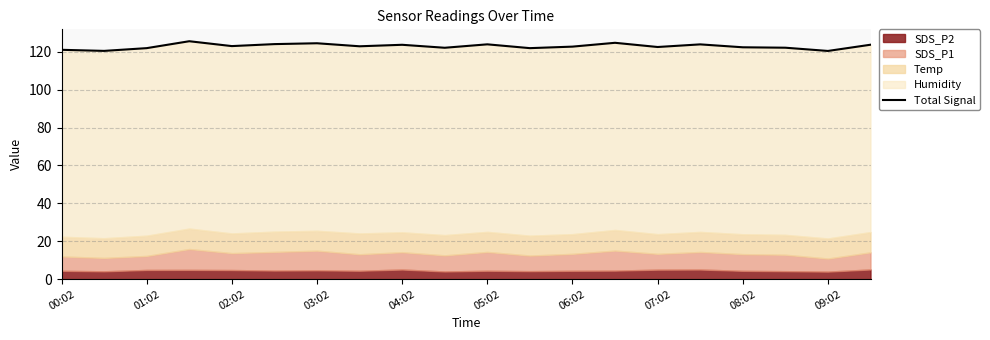

How many data points are less than 122?

5